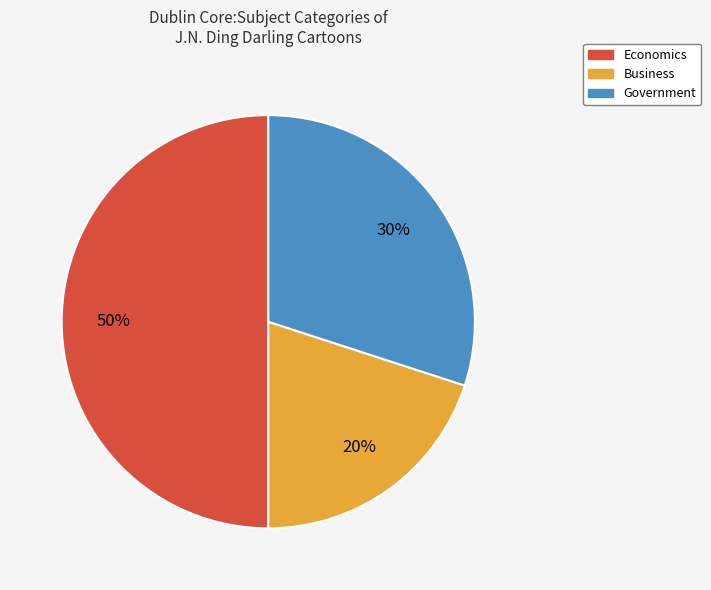

To the nearest percent, what is the average slice percentage?

33%